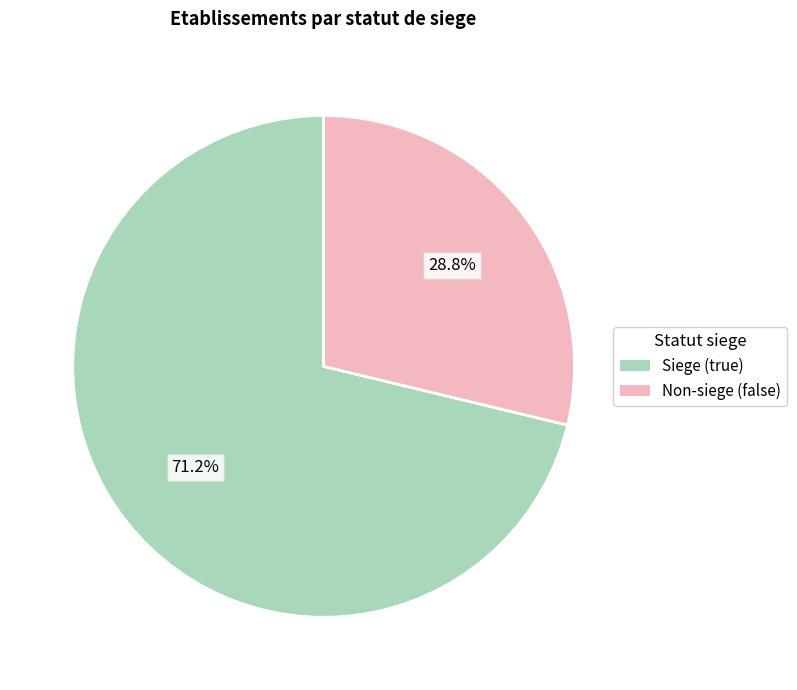

Count the number of slices in the pie.

2